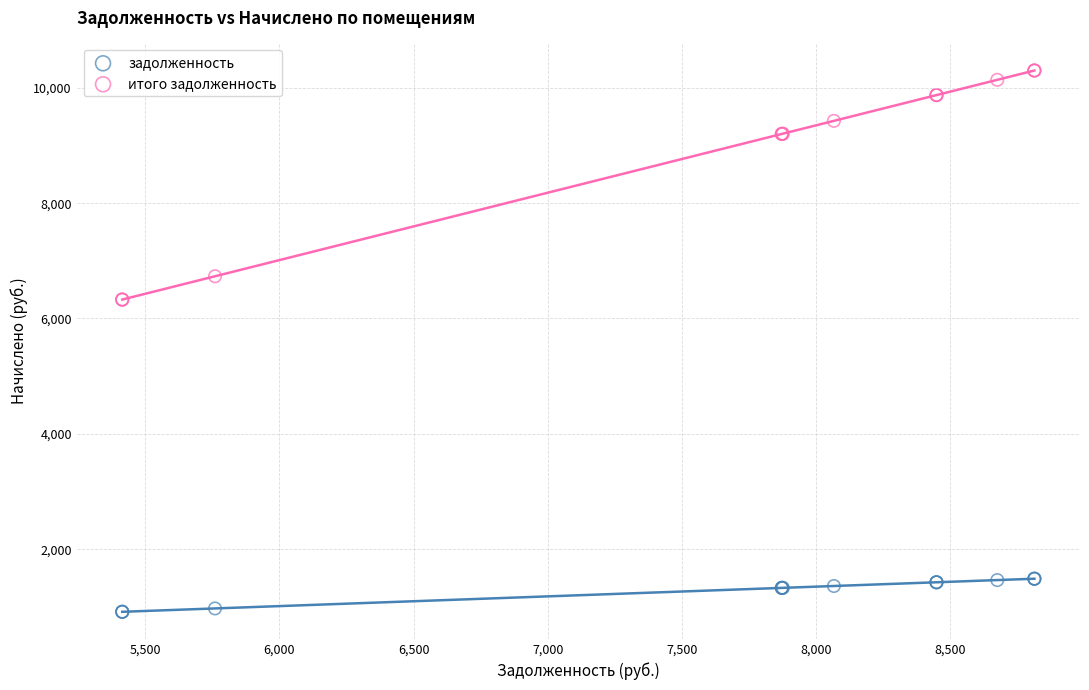

Which series contains the lowest Y value?

задолженность